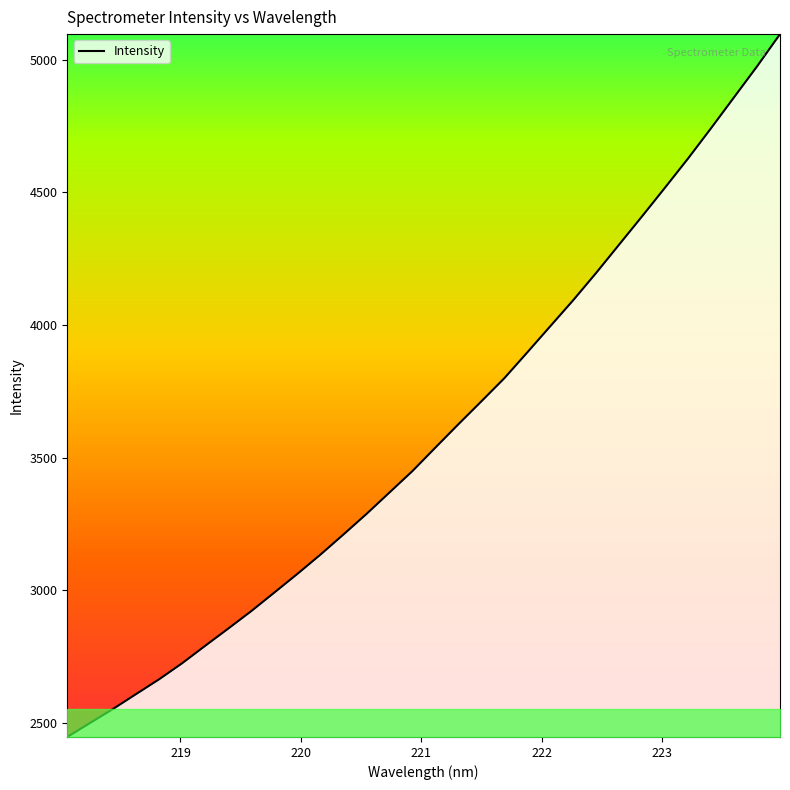

What is the smallest value displayed?

2446.1